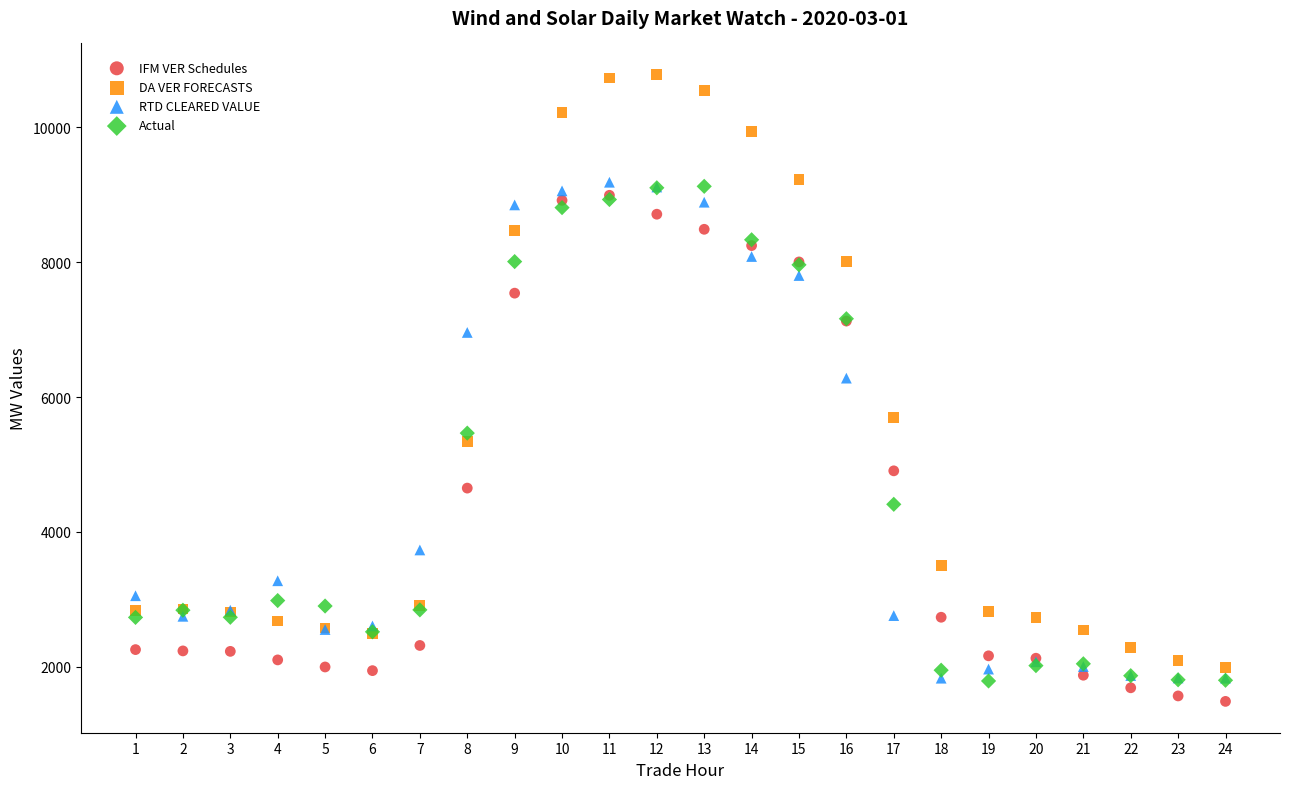

In the DA VER FORECASTS series, what Y value is closest to 6386?

5691.6